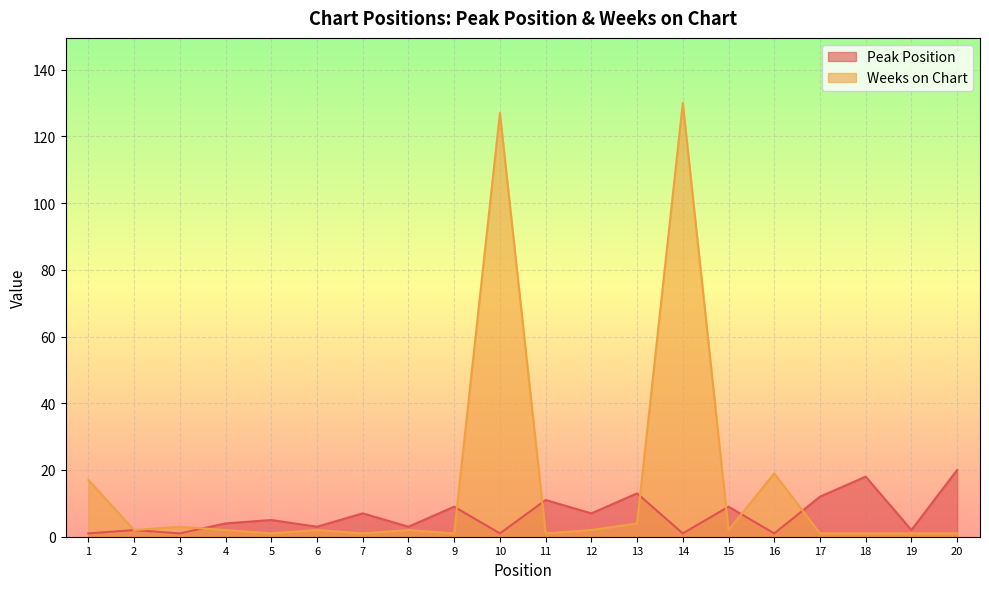

At which label is Weeks on Chart closest to 65?

16